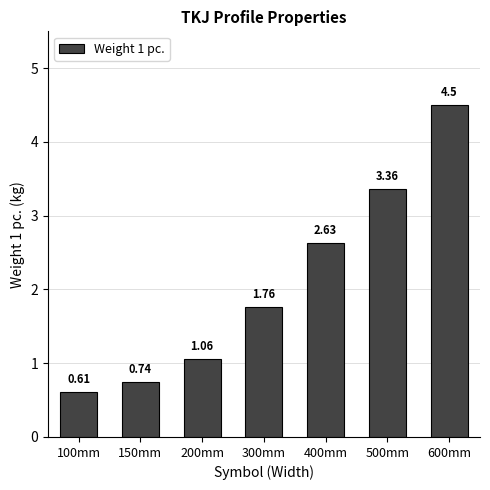

What is the average value?

2.1